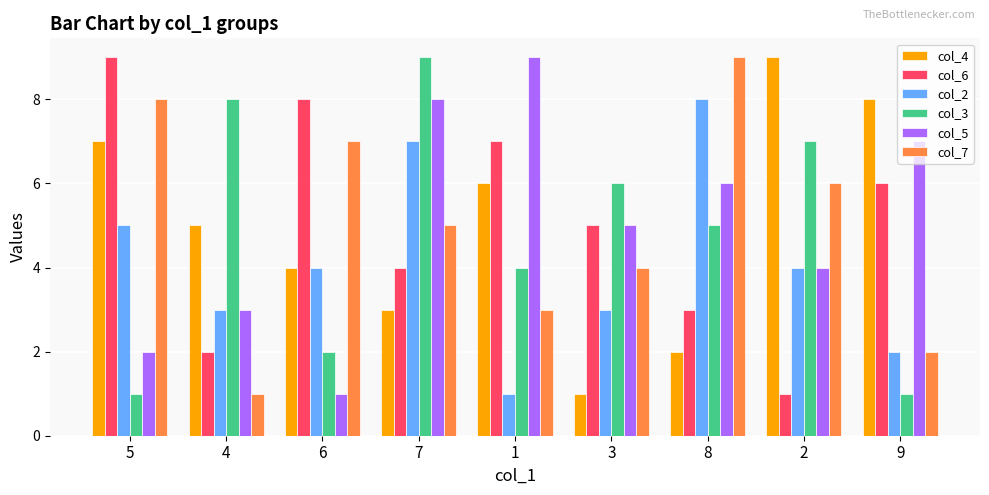

Between 5 and 6, which series saw the biggest shift?

col_4